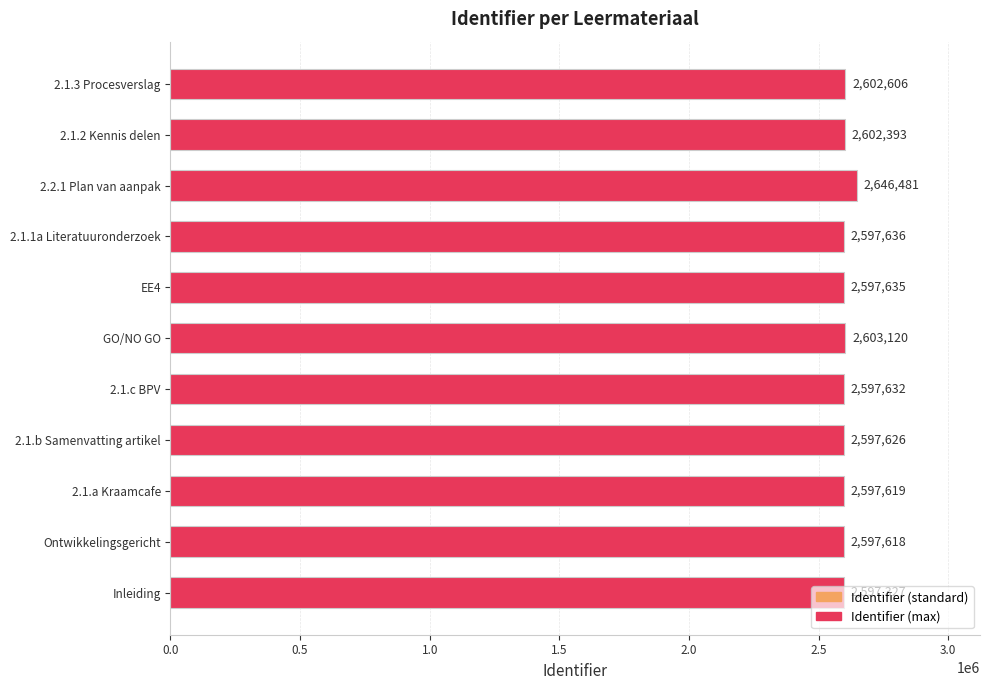

What is the difference between the maximum and minimum values?

49154